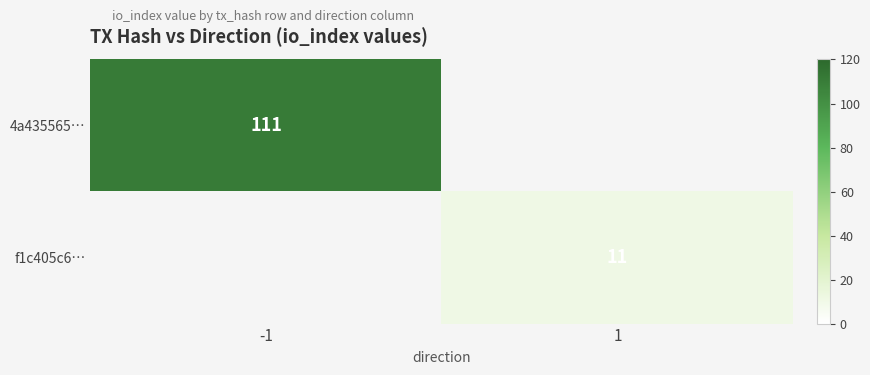

Is it true that f1c405c6… equals 18 at 1?

False